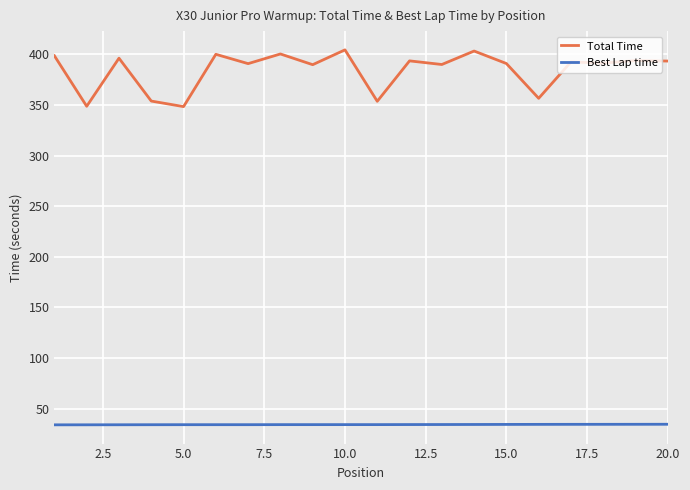

Which series has the widest spread of values?

Total Time